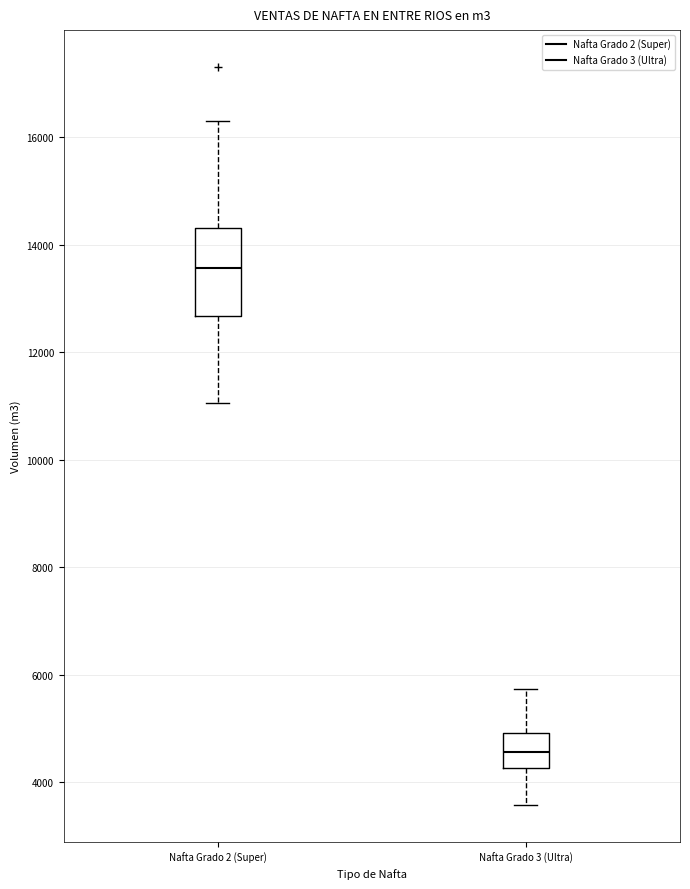

Comparing the boxes themselves (not the whiskers), which one is the tallest?

Nafta Grado 2 (Super)